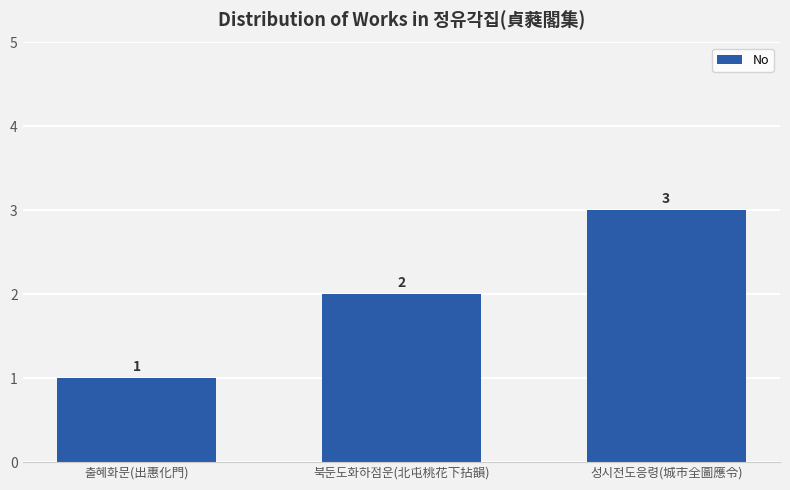

List the labels in order of value, largest first.

성시전도응령(城市全圖應令), 북둔도화하점운(北屯桃花下拈韻), 출혜화문(出惠化門)